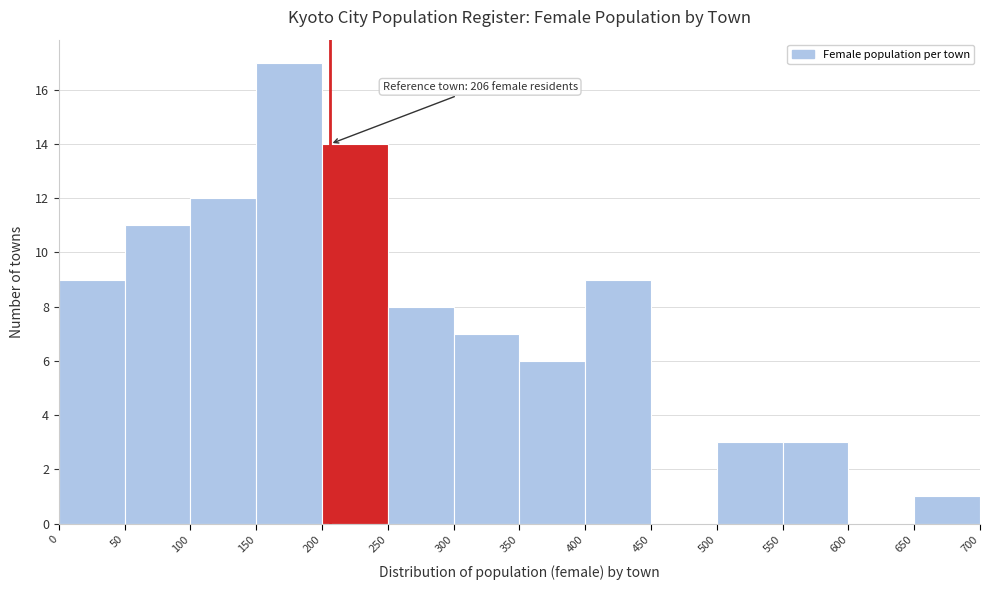

Which range on the x-axis has the tallest bar?

150 to 200